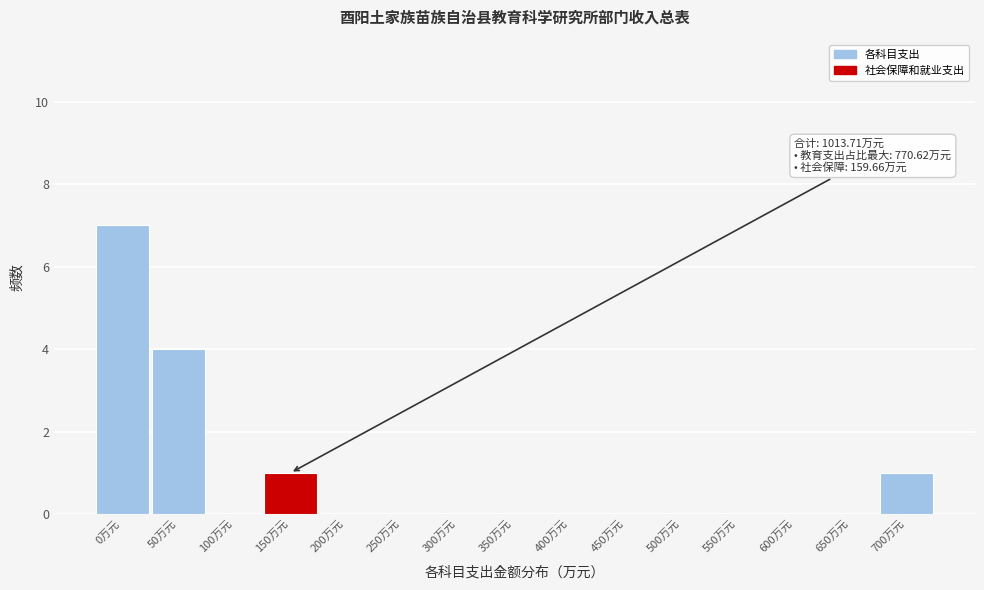

Reading left to right, list all the values displayed in this chart.

0万元=7	50万元=4	100万元=0	150万元=1	200万元=0	250万元=0	300万元=0	350万元=0	400万元=0	450万元=0	500万元=0	550万元=0	600万元=0	650万元=0	700万元=1